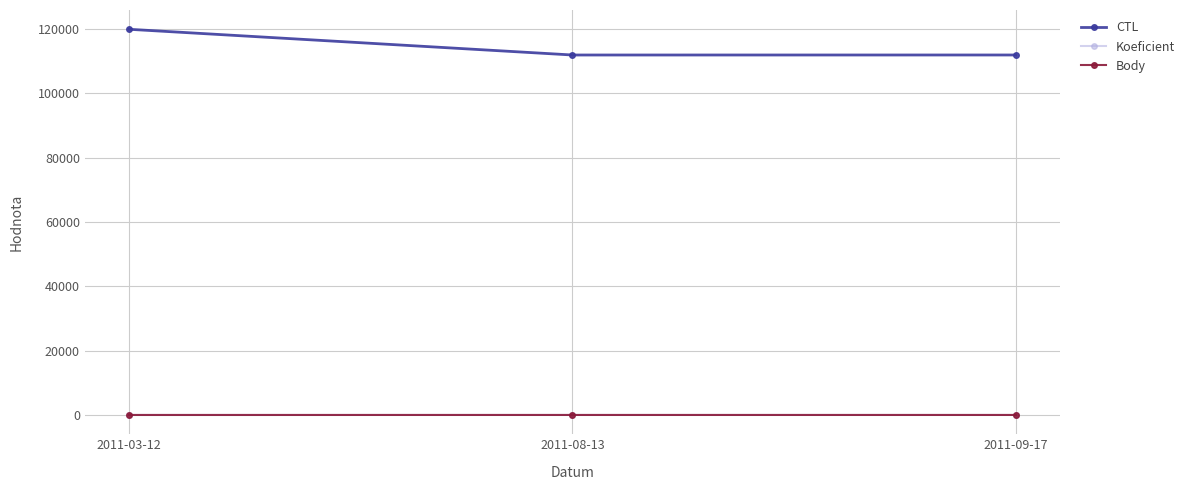

At which category does the chart reach its peak across all series?

2011-03-12